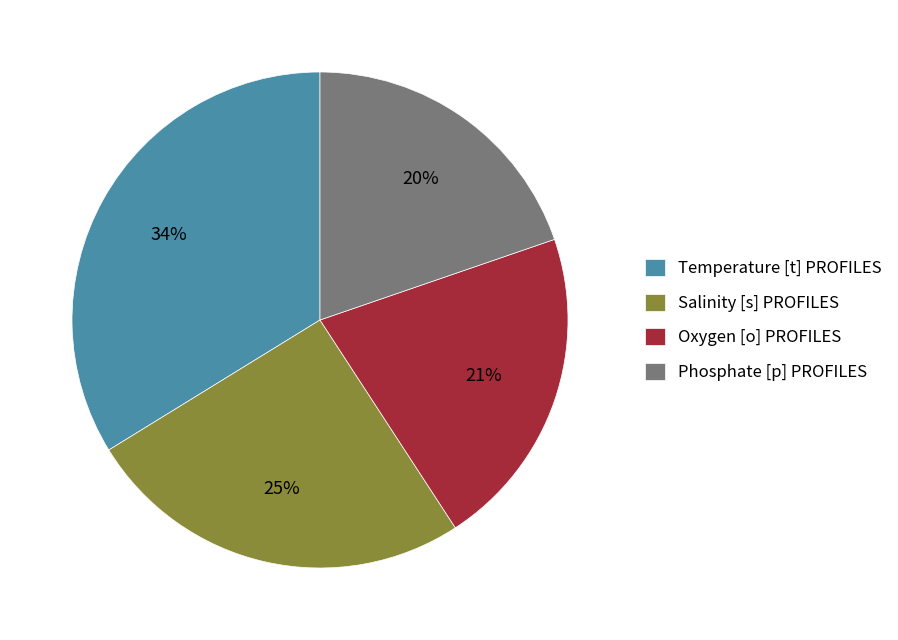

The Salinity [s] PROFILES slice represents 25% of the pie. True or false?

True